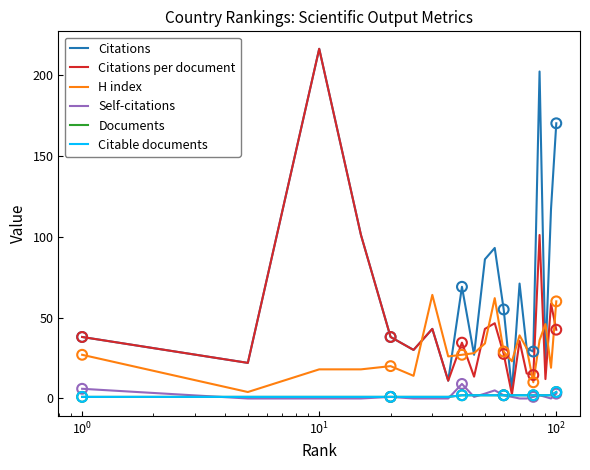

Is this an area chart (filled region under the line)?

No